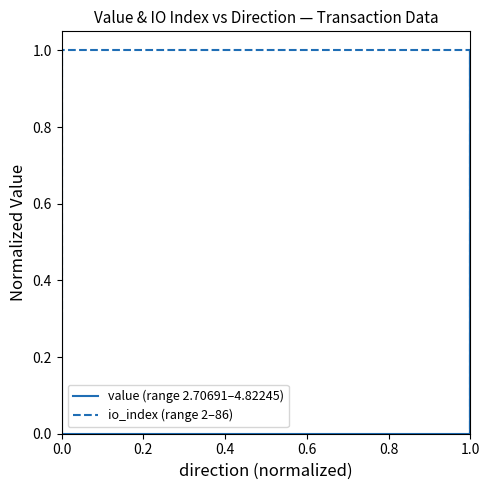

Which has a higher value, 1.0 or 0.0?

1.0